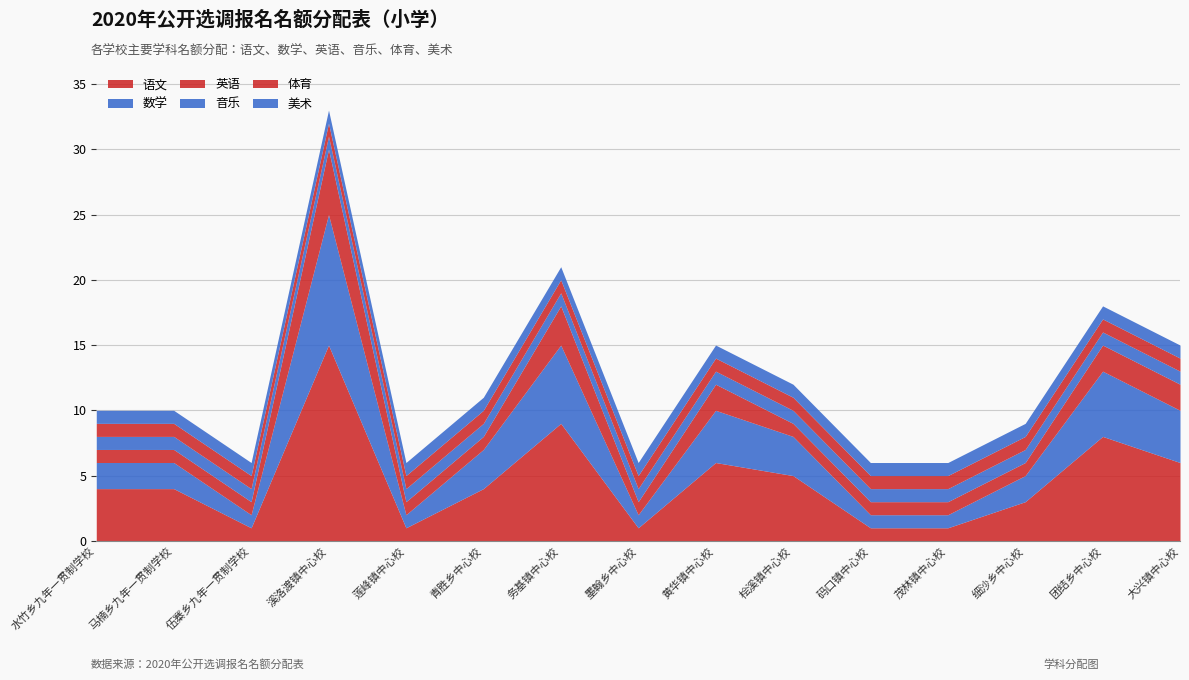

What is the difference between the highest and lowest values at 细沙乡中心校?

2